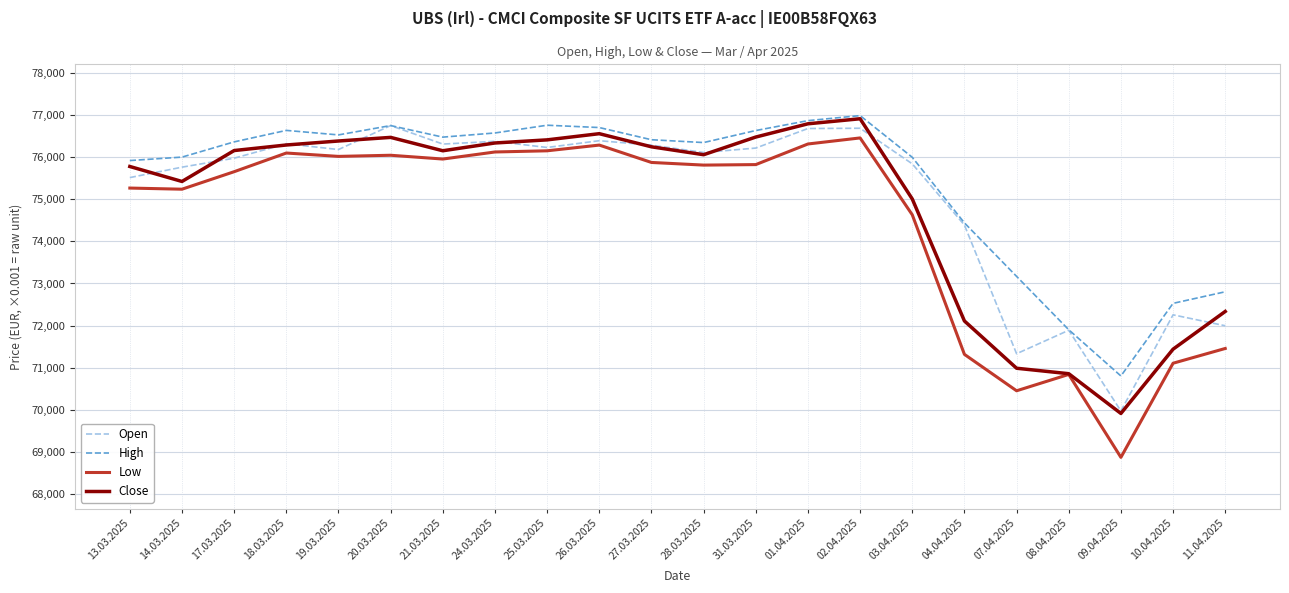

What is the total value across all series at 28.03.2025?

304343